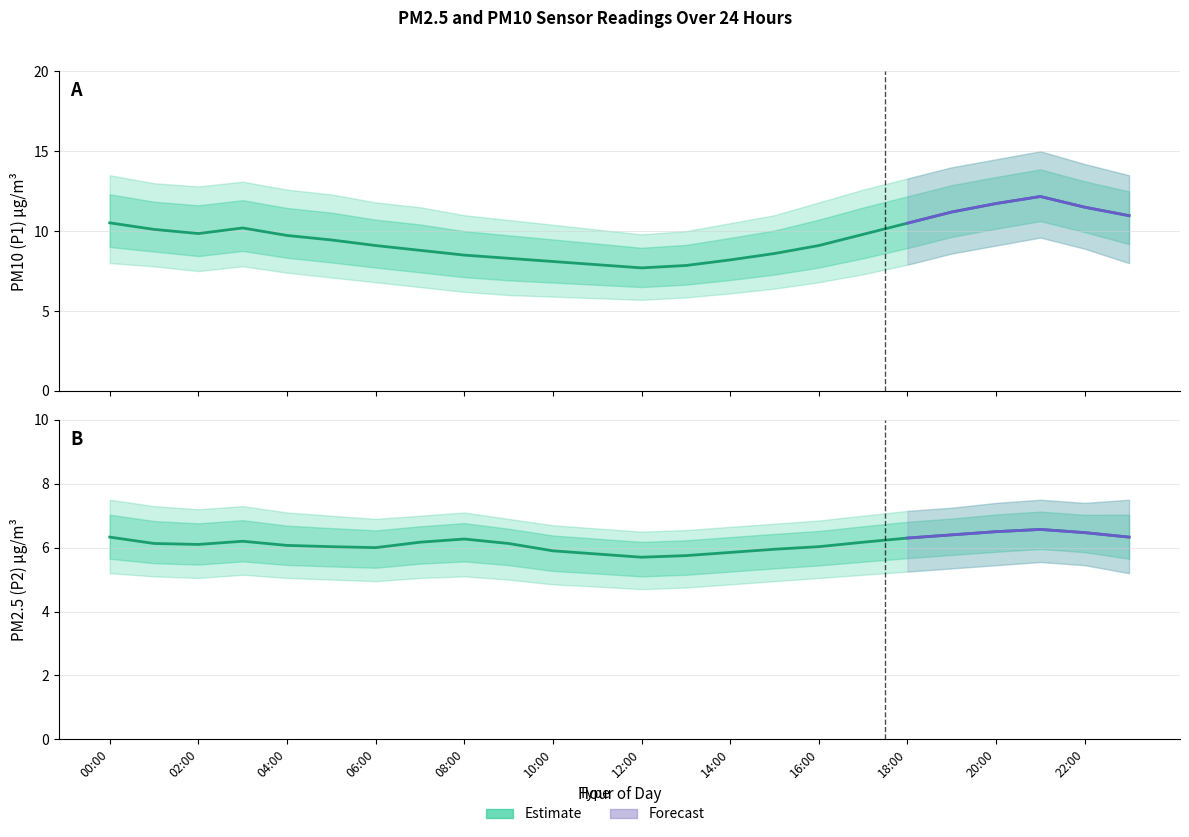

Which series changed the most between 16:00 and 17:00?

P1_upper